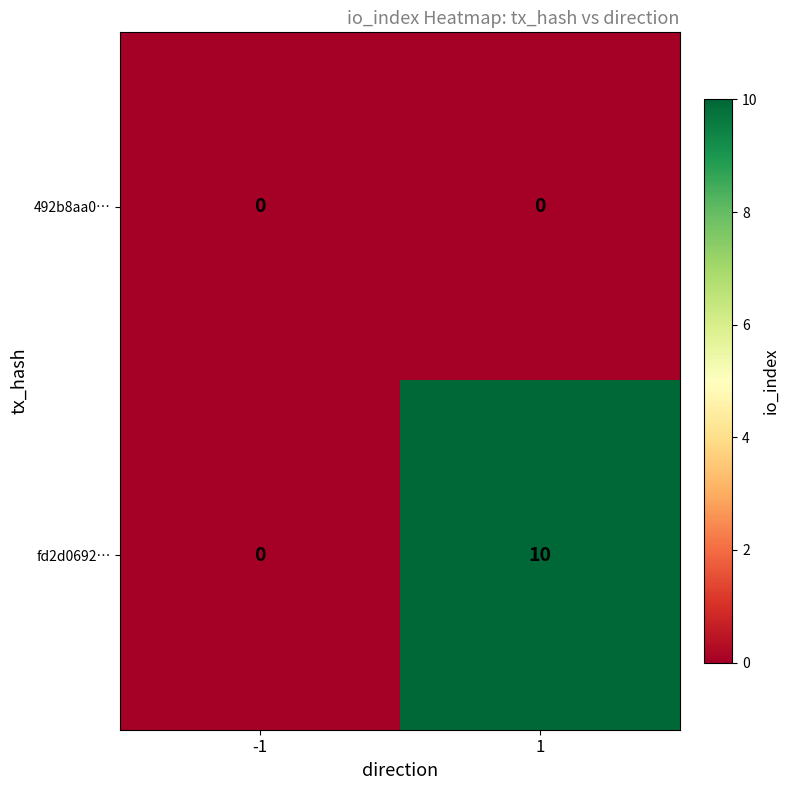

List the series in order of their overall mean, lowest first.

492b8aa0…, fd2d0692…